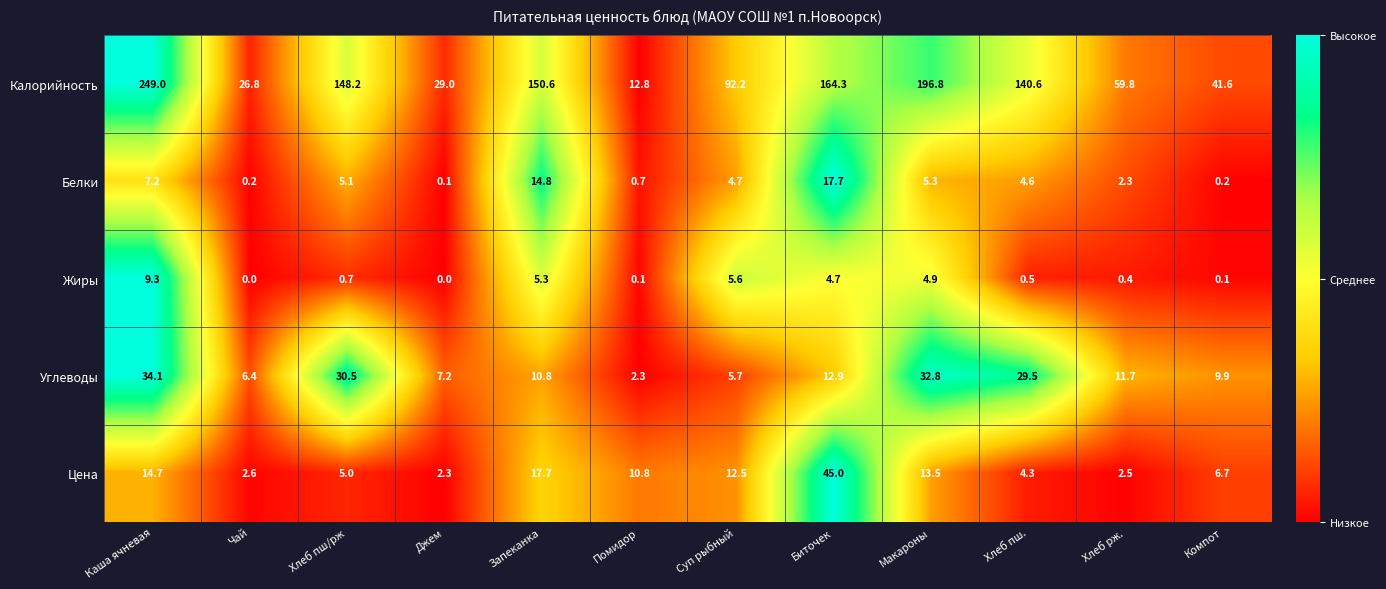

Which category has the highest value in the Углеводы series?

Каша ячневая